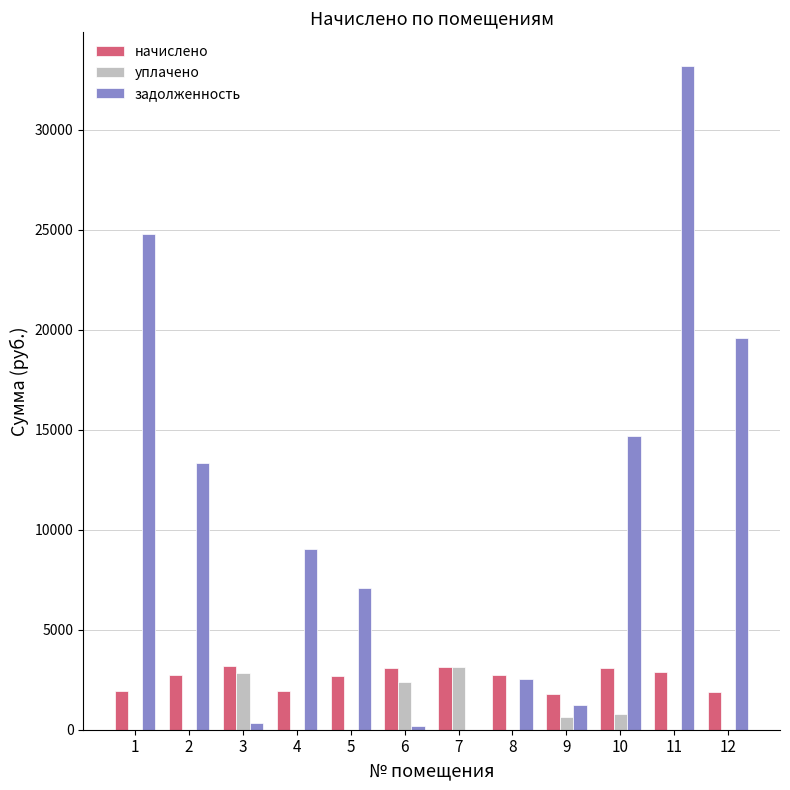

Which series has the widest spread of values?

задолженность